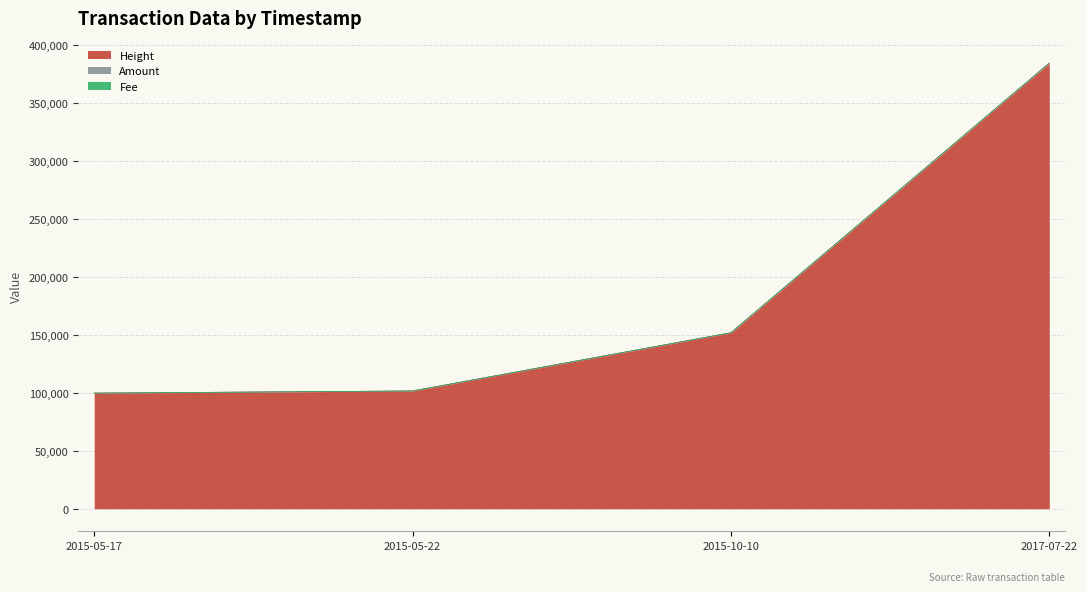

Which series changed the most between 2015-05-17 and 2015-10-10?

Height